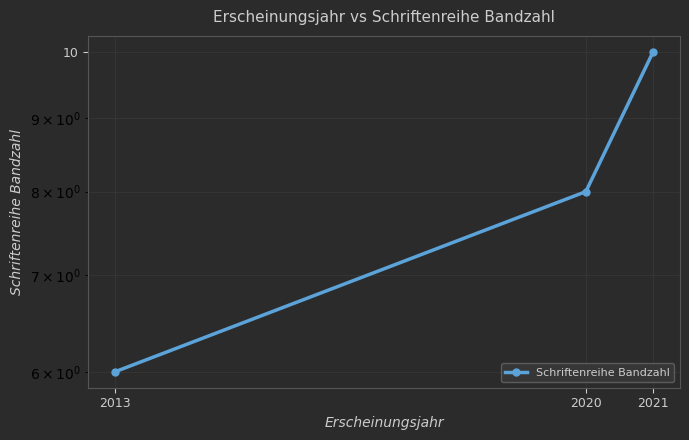

Reading right to left, extract all data points from this chart.

10	8	6